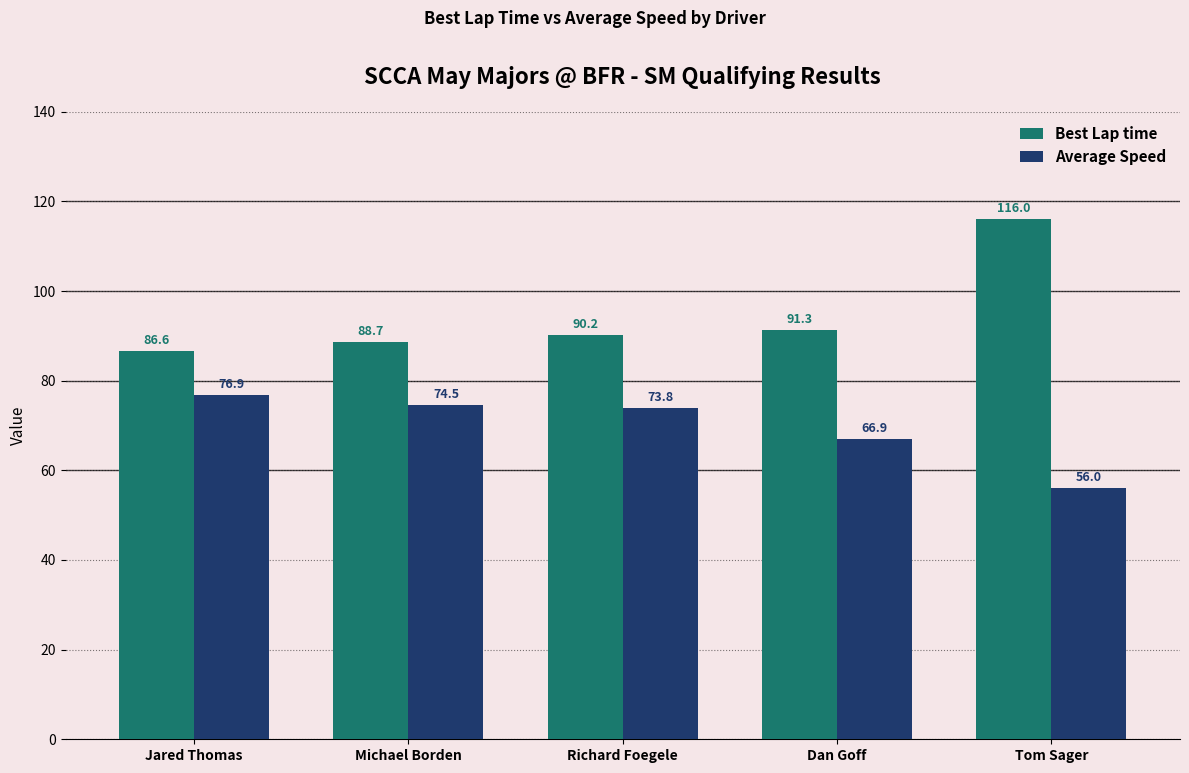

What is the average value of the Average Speed series?

69.6